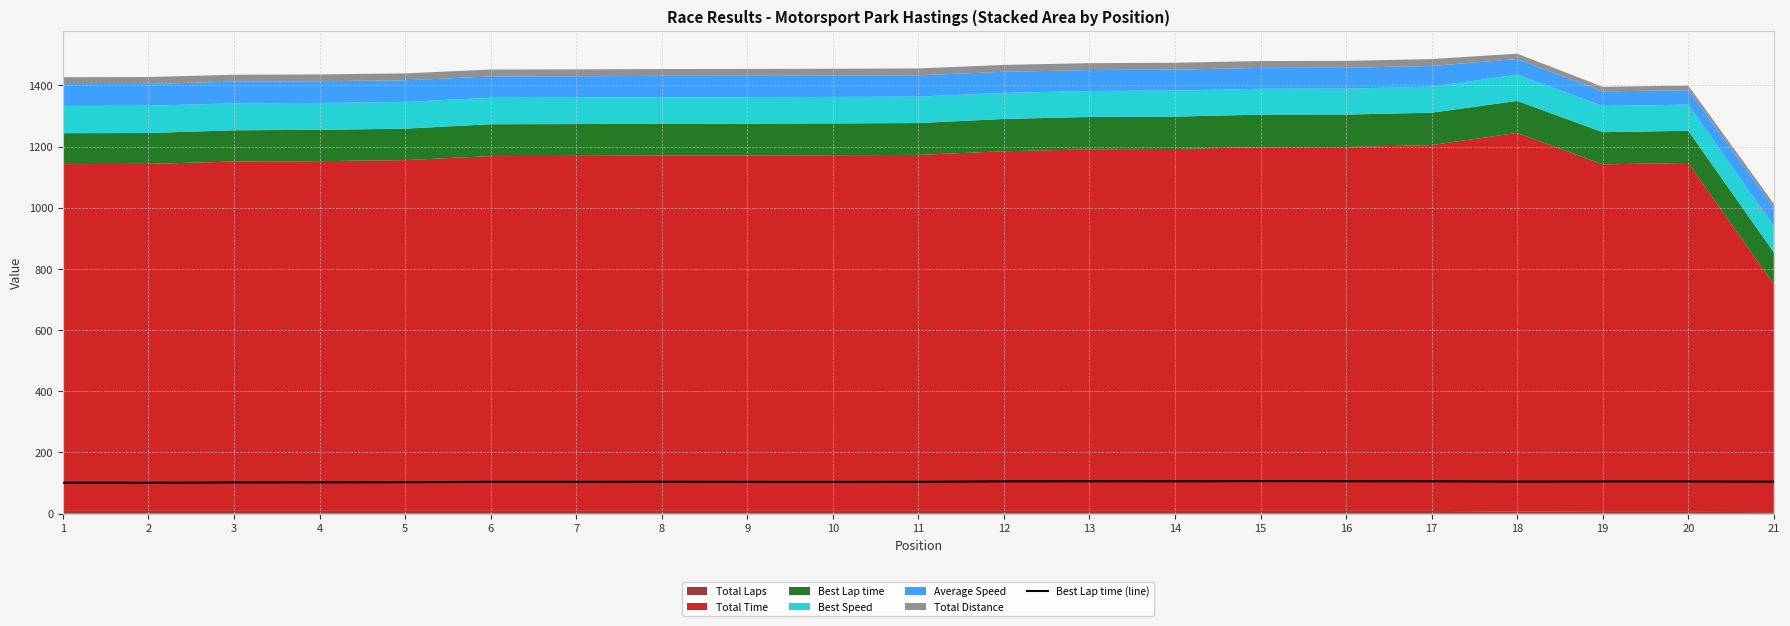

The value at 4 is 102.4. True or false?

True